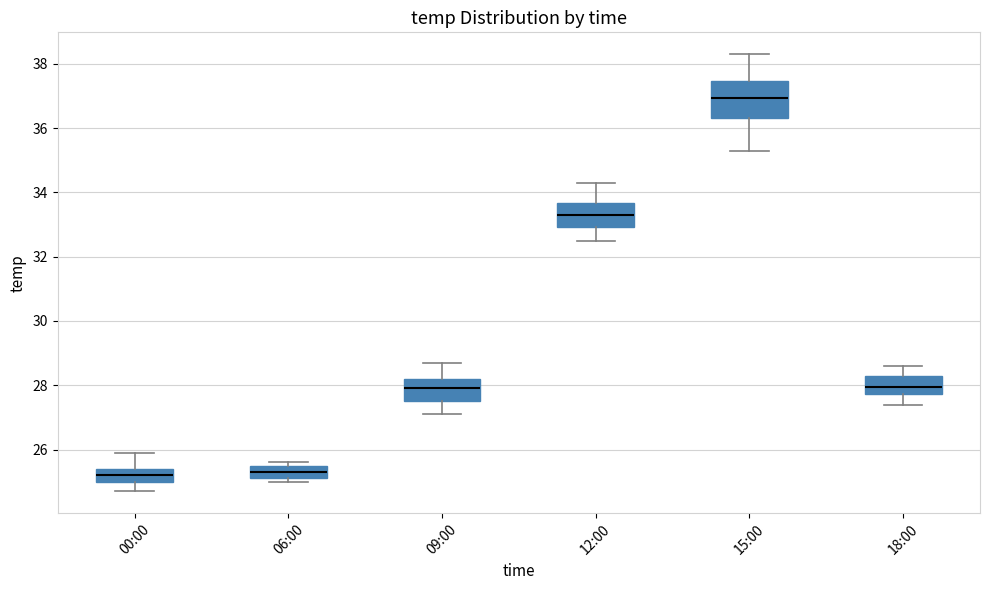

Reading left to right, transcribe this box plot: for each box, give where its median line is, the range the box spans, and where its two whiskers end, as read against the y-axis. The values are not printed on the chart, so give them approximately, as read against the axis.

00:00: median 25.2, box 25.0 to 25.4, whiskers 24.8 to 26.0
06:00: median 25.4, box 25.2 to 25.6, whiskers 25.0 to 25.6 (just above the box's upper edge)
09:00: median 28.0, box 27.6 to 28.2, whiskers 27.2 to 28.8
12:00: median 33.4, box 33.0 to 33.6, whiskers 32.6 to 34.4
15:00: median 37.0, box 36.4 to 37.4, whiskers 35.4 to 38.4
18:00: median 28.0, box 27.8 to 28.4, whiskers 27.4 to 28.6